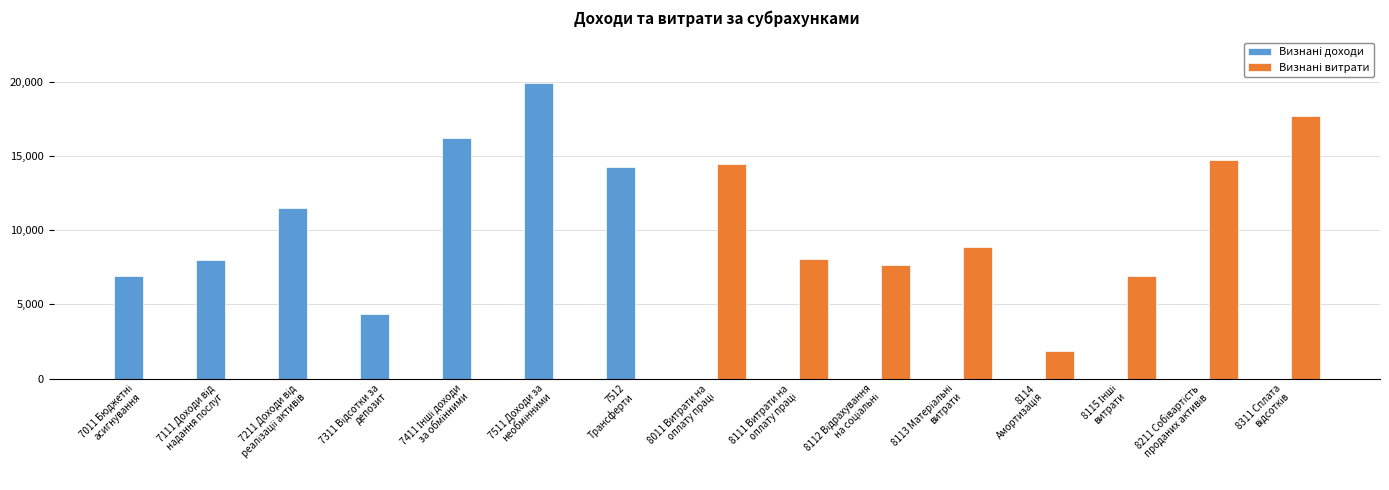

What is the greatest value displayed?

19918